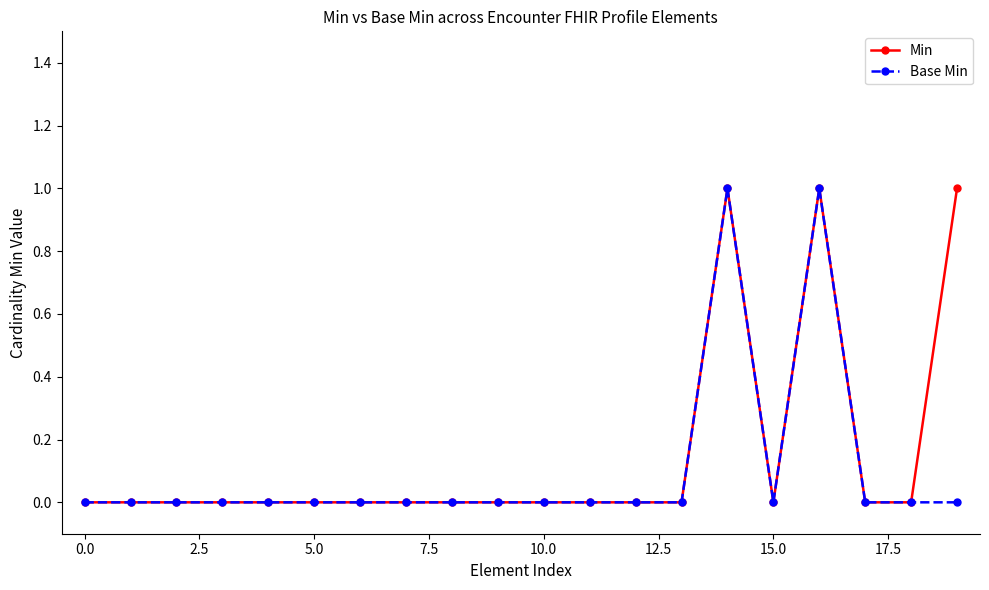

Count the number of categories in the chart.

20